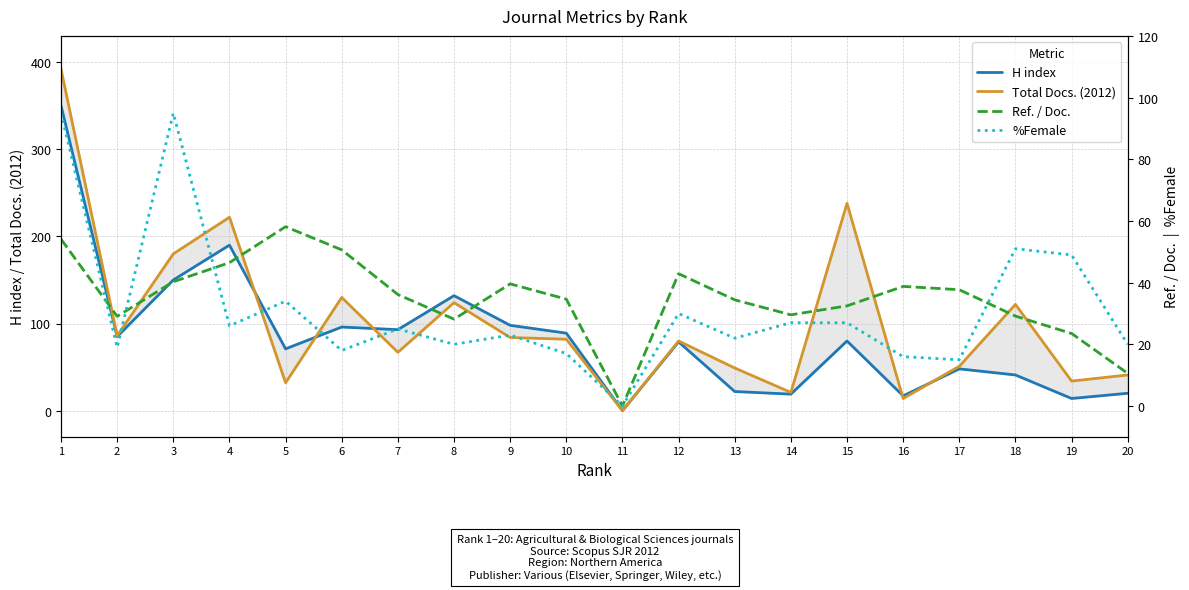

Is it true that %Female equals 42.1 at 15?

False